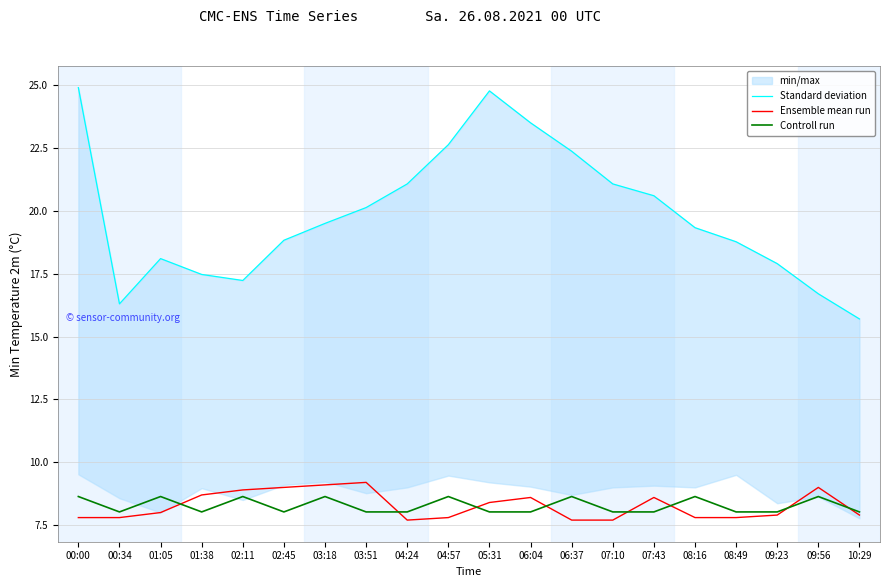

What is the smallest value displayed?

7.7